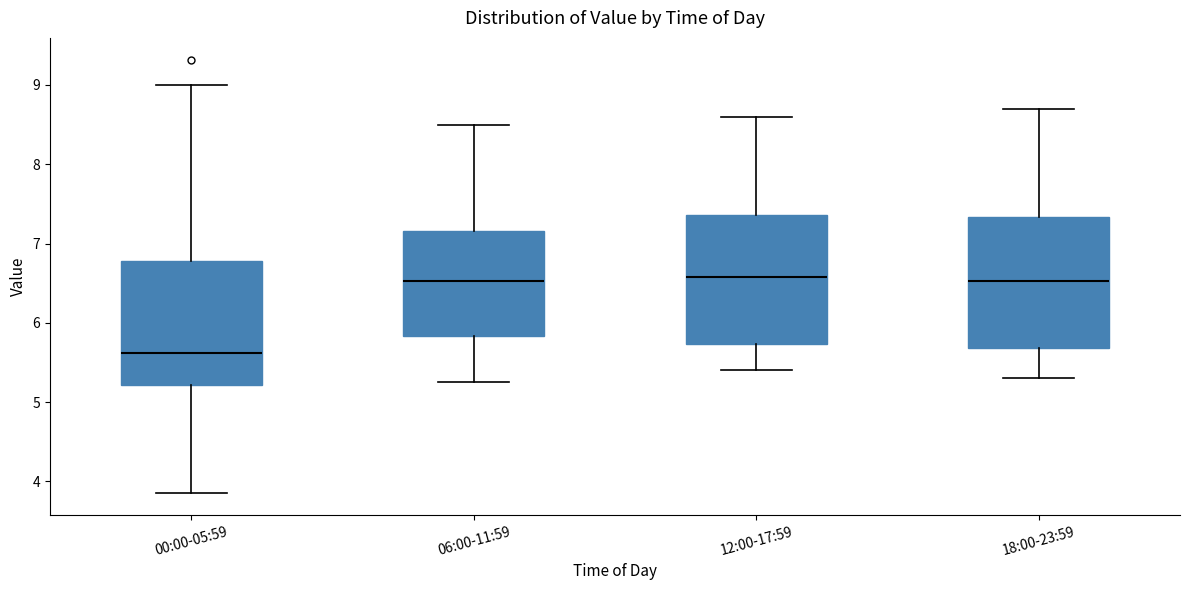

Reading left to right, read every box against the y-axis: the position of its median line, the range the box covers, and the ends of its whiskers. The values are not printed on the chart, so give them approximately, as read against the axis.

00:00-05:59: median 5.6, box 5.2 to 6.8, whiskers 3.9 to 9.0
06:00-11:59: median 6.5, box 5.8 to 7.2, whiskers 5.3 to 8.5
12:00-17:59: median 6.6, box 5.7 to 7.4, whiskers 5.4 to 8.6
18:00-23:59: median 6.5, box 5.7 to 7.3, whiskers 5.3 to 8.7